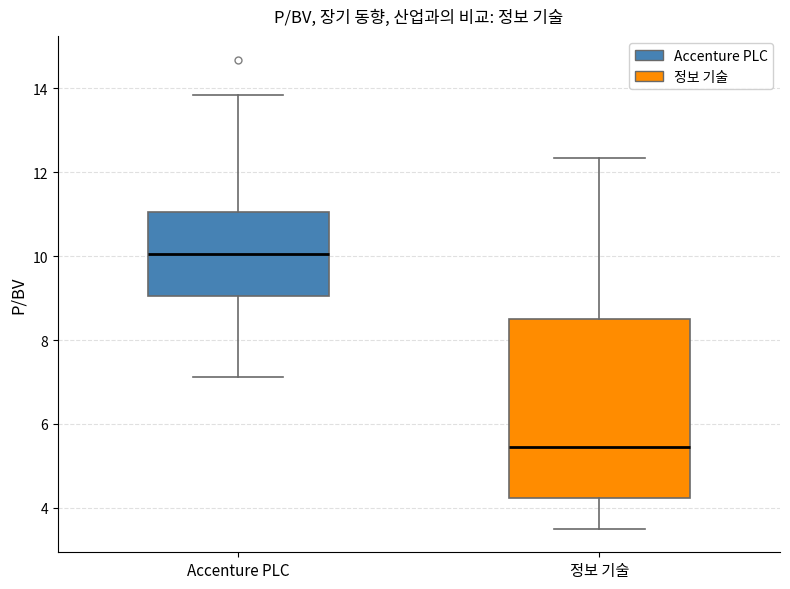

Where is the lower edge of the box for Accenture PLC on the y-axis? The values are not printed on the chart, so give them approximately, as read against the axis.

9.0